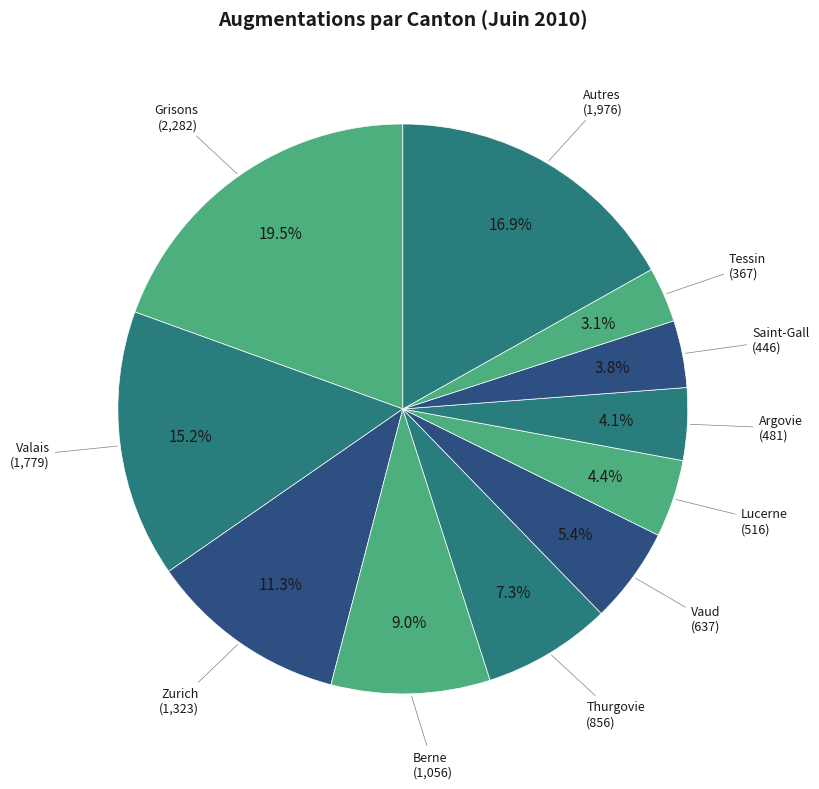

What is the largest slice in the pie chart?

Grisons